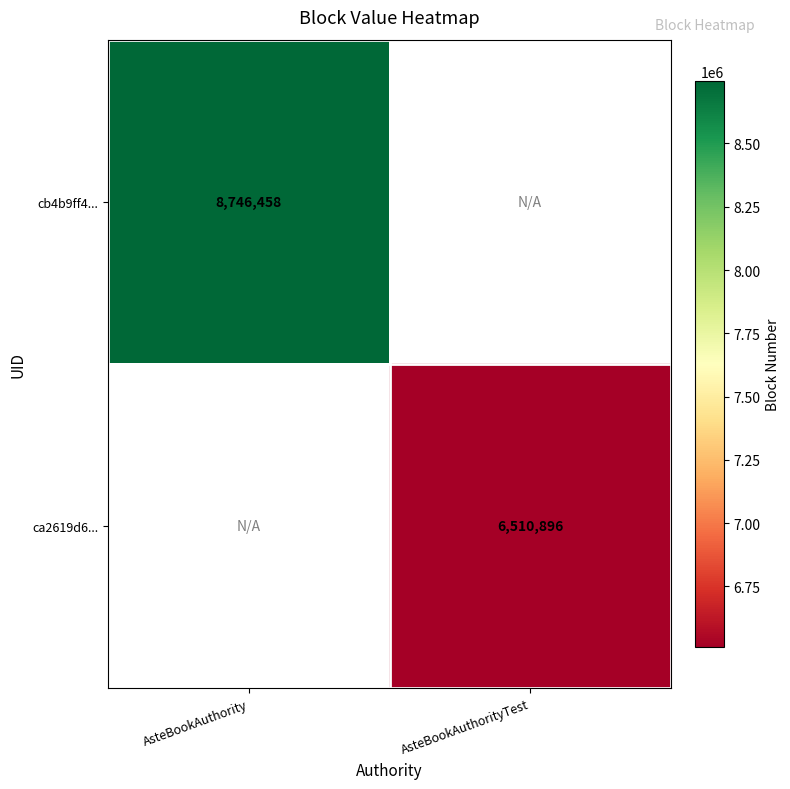

The cb4b9ff4... series shows 8746458 at AsteBookAuthority. True or false?

True